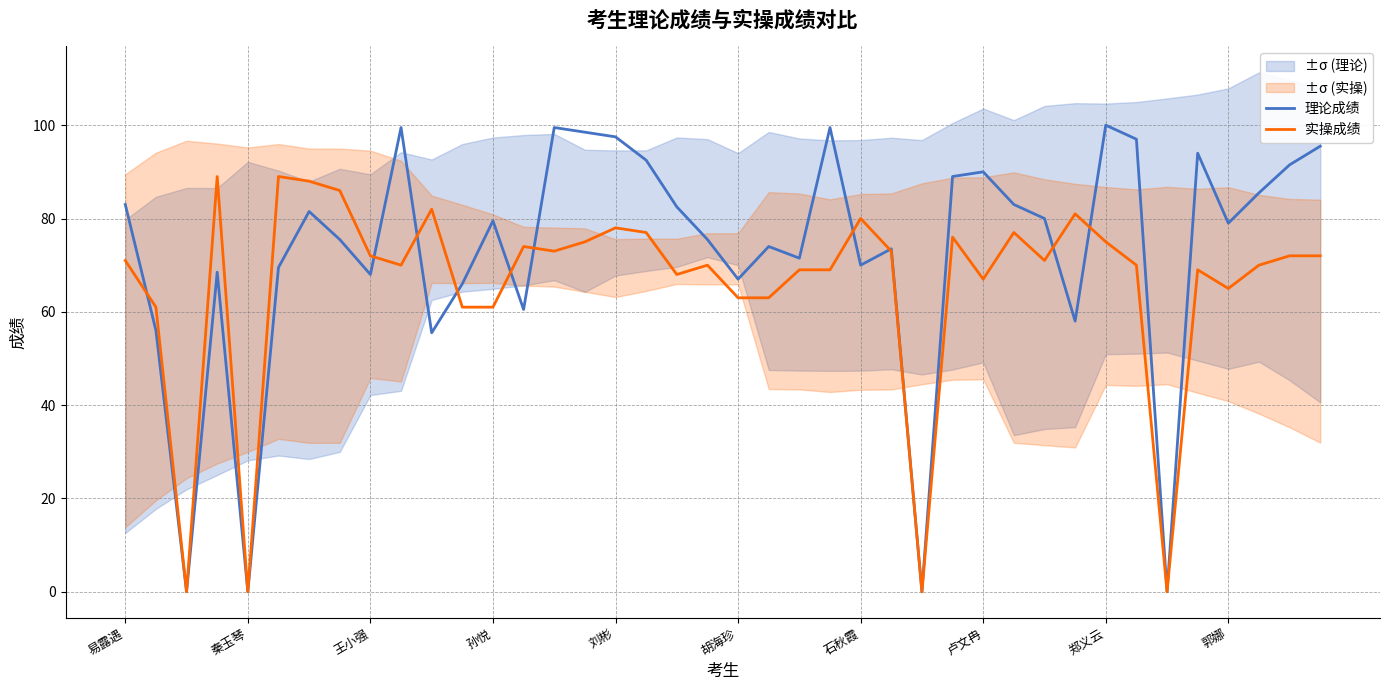

How many lines are shown in the chart?

2